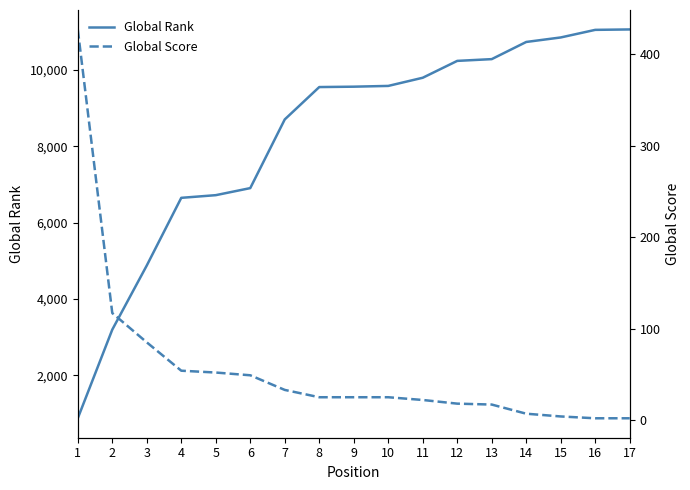

True or false: Global Score has more than 2 points higher than both neighbors.

False